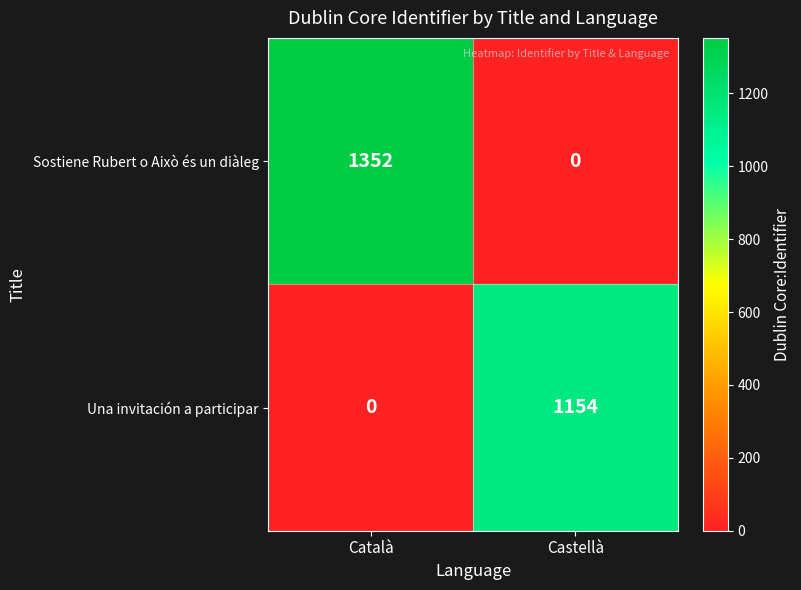

Rank the series by their maximum value, from lowest to highest.

Una invitación a participar, Sostiene Rubert o Això és un diàleg